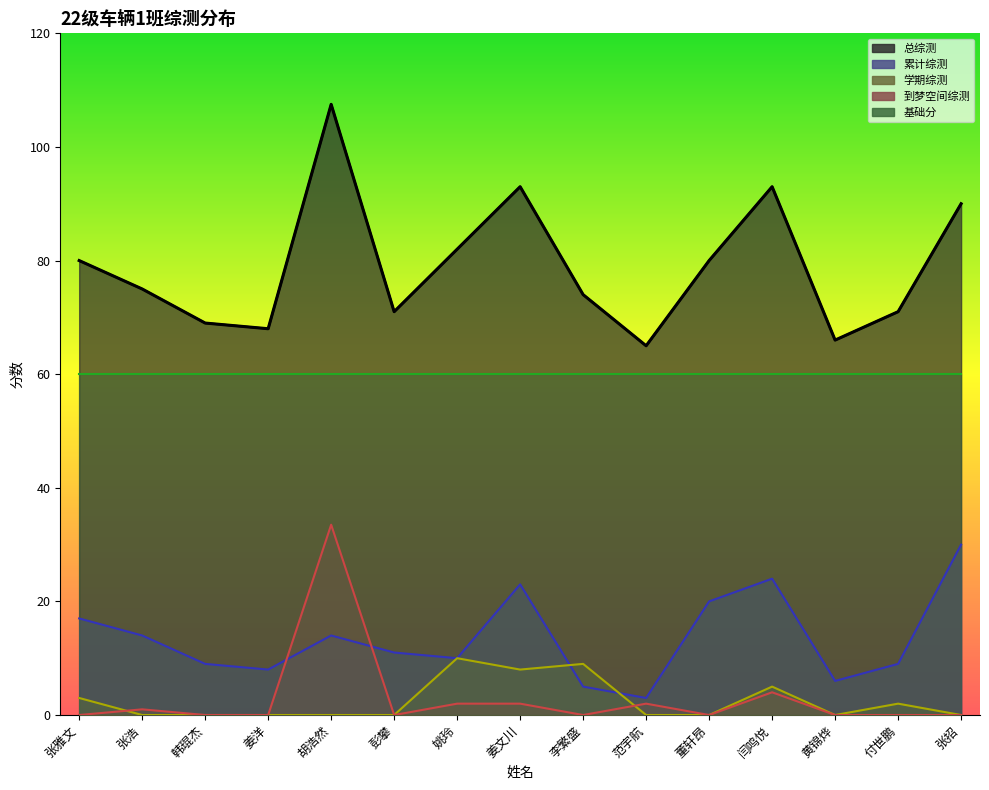

What is the maximum value shown in the chart?

107.5